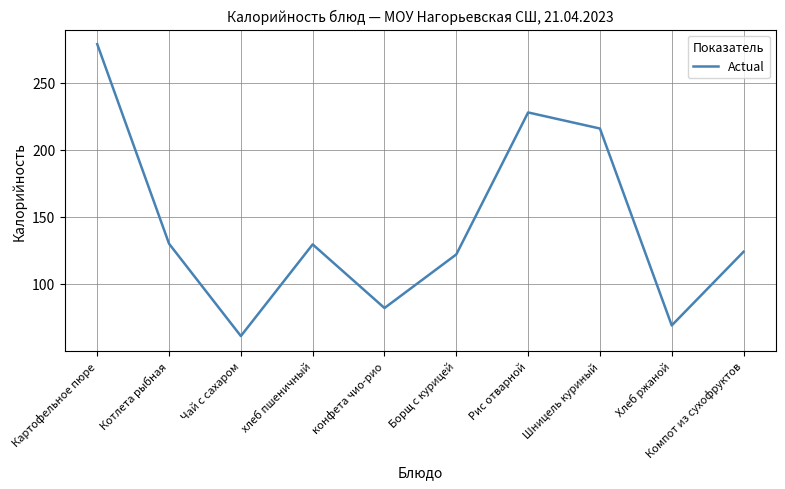

Does the chart have visible grid lines?

Yes